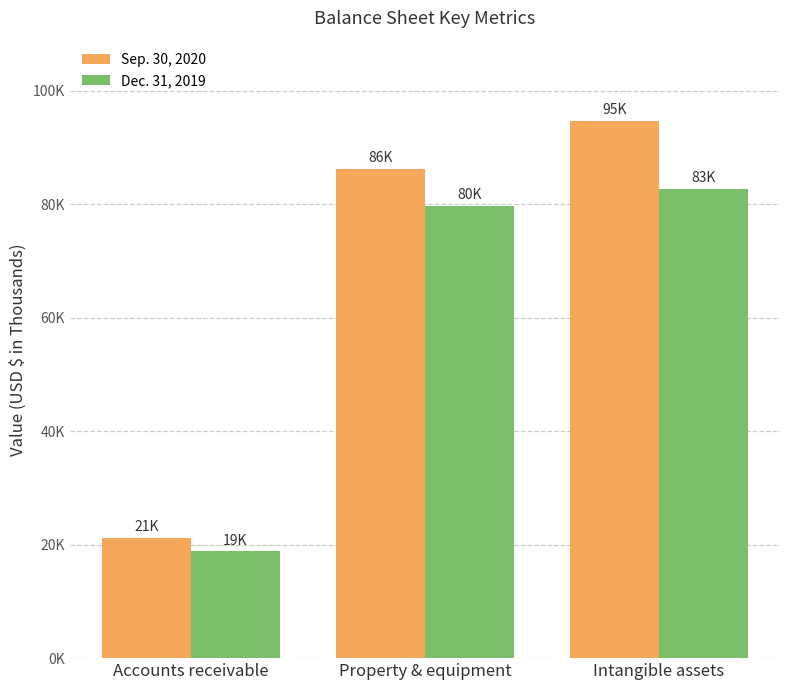

Between Intangible assets and Property & equipment, which is larger?

Intangible assets